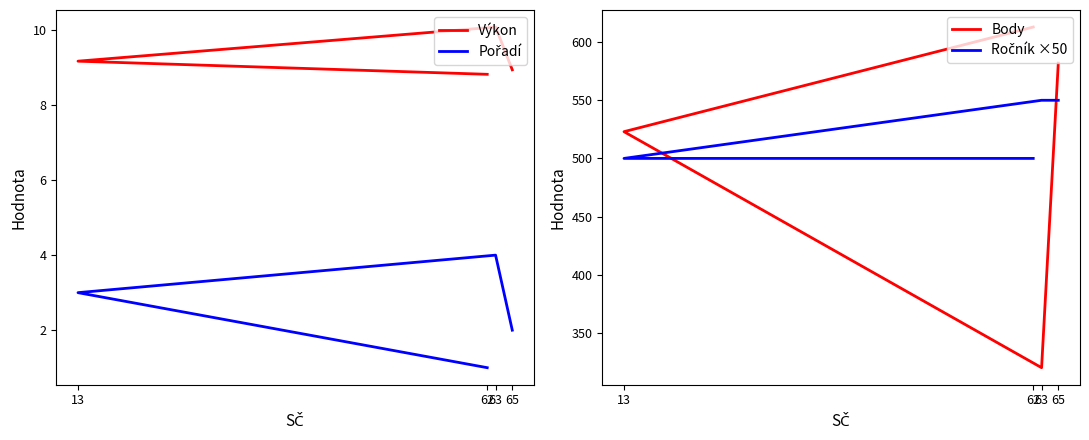

Between 62 and 13, which series saw the biggest shift?

Body